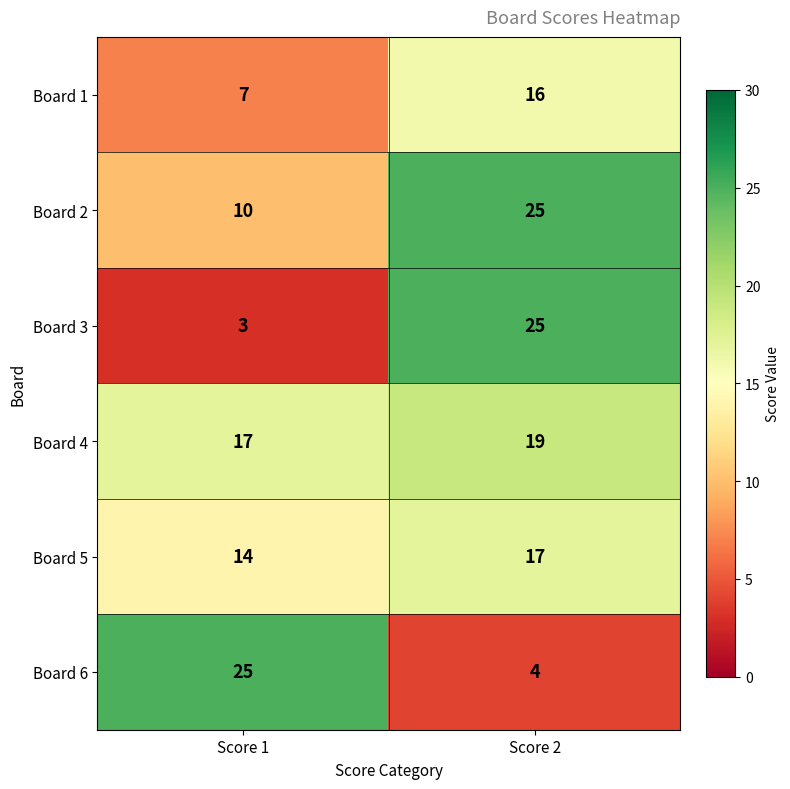

The value of Board 6 at Score 2 is 6. True or false?

False